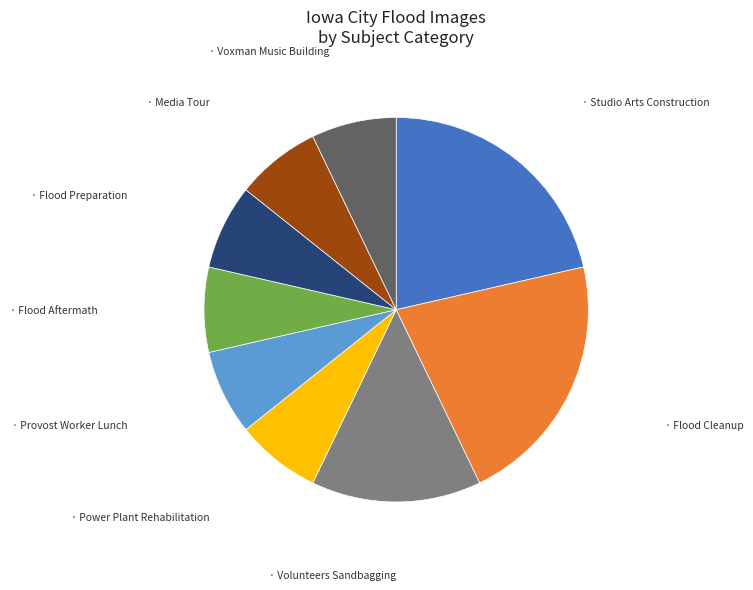

Does any single category account for the majority?

No